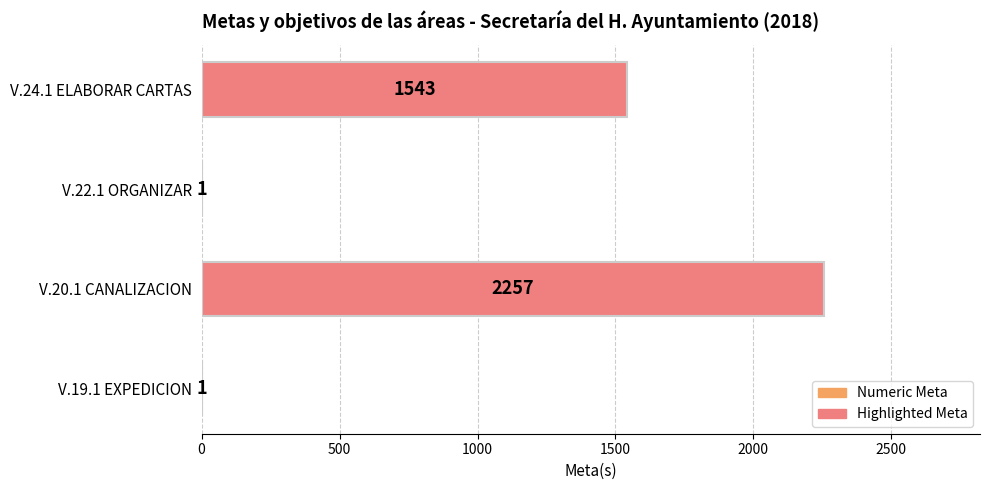

What value does the data have at V.24.1 ELABORAR CARTAS, to the nearest 100?

1500